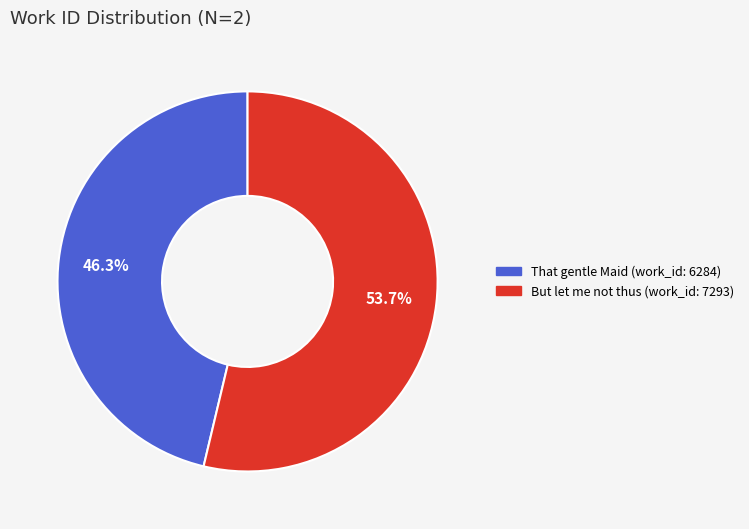

Which slice is the largest?

But let me not thus (work_id: 7293)